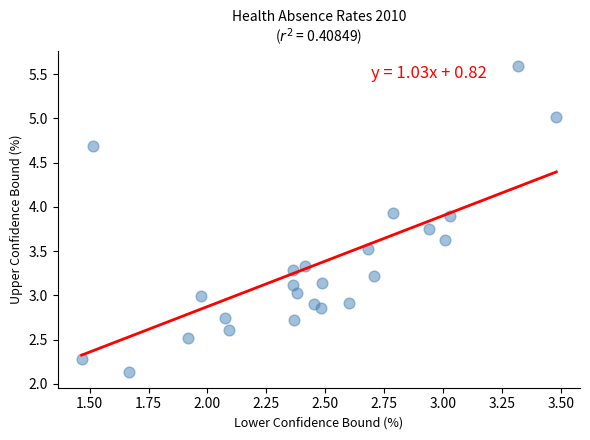

What is the range of X values (max minus min)?

2.0